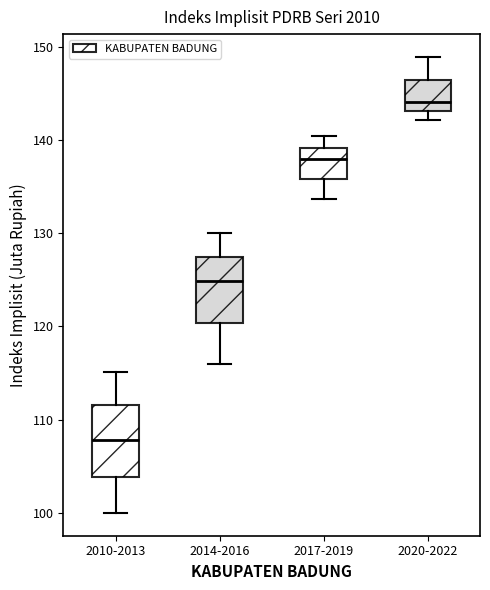

Reading left to right, read every box against the y-axis: the position of its median line, the range the box covers, and the ends of its whiskers. The values are not printed on the chart, so give them approximately, as read against the axis.

2010-2013: median 108, box 104 to 112, whiskers 100 to 115
2014-2016: median 125, box 120 to 127, whiskers 116 to 130
2017-2019: median 138, box 136 to 139, whiskers 134 to 140
2020-2022: median 144, box 143 to 146, whiskers 142 to 149